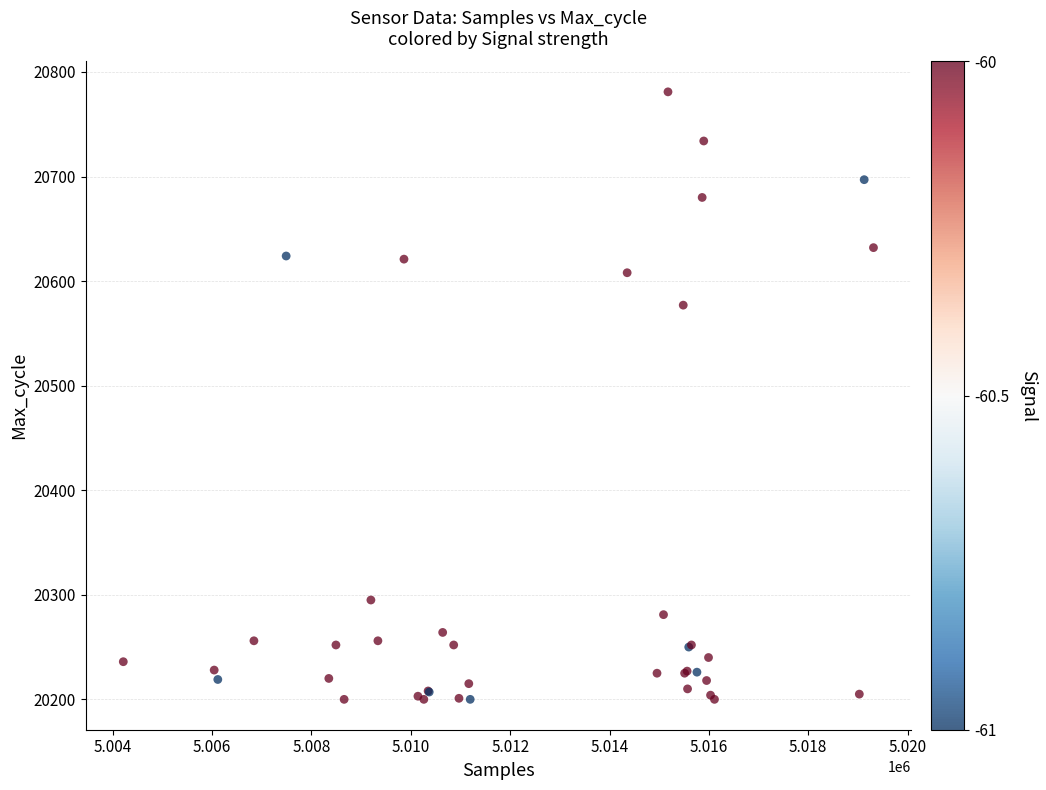

What Y value in the scatter plot is closest to 20490?

20577